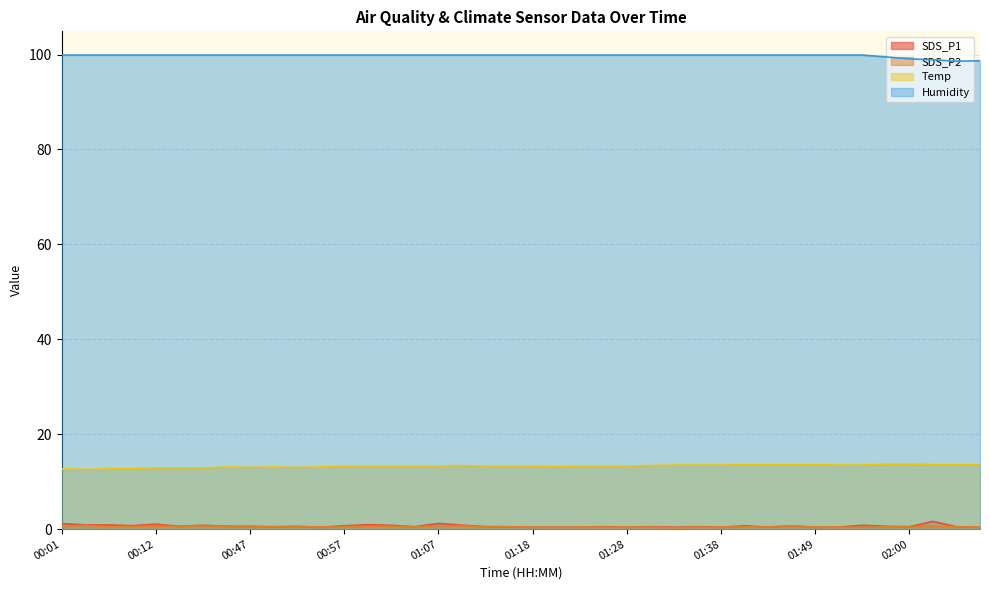

Which series has the largest total across all categories?

Humidity